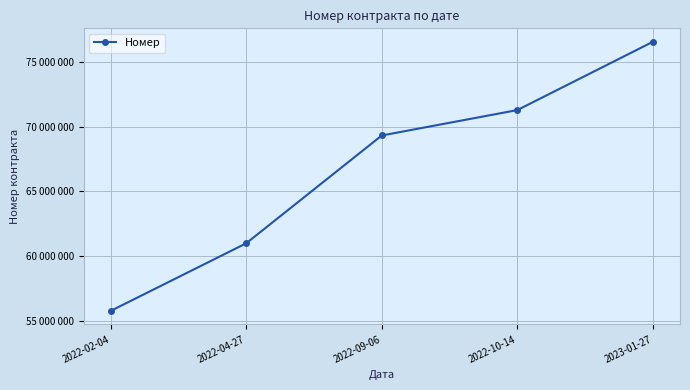

True or false: the data shows 40690031 at 2022-09-06.

False